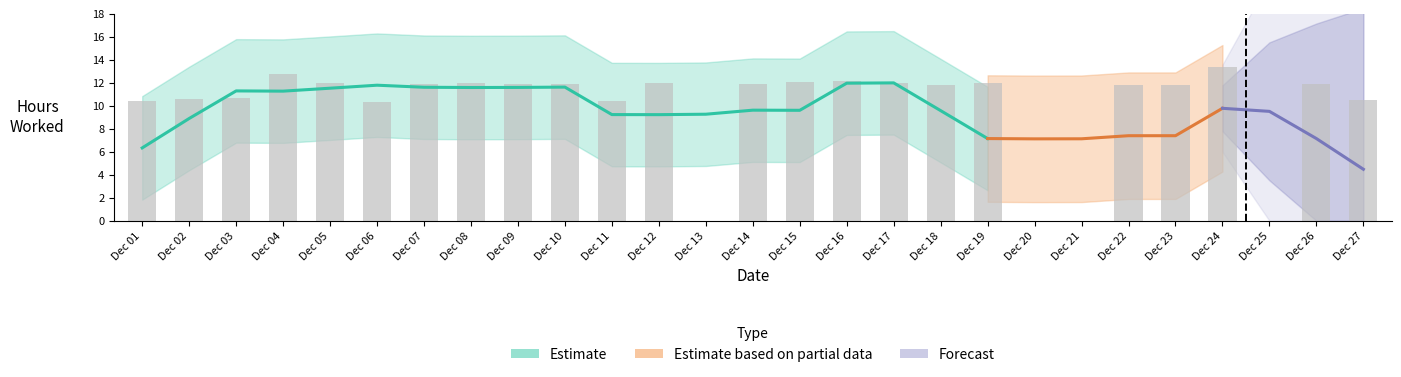

At which category does the chart reach its peak across all series?

Dec 24